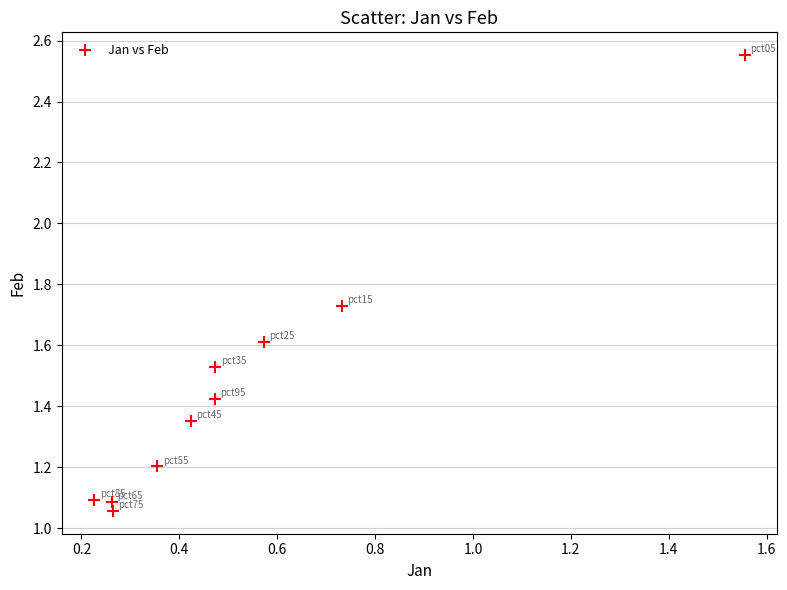

What is the average X value?

0.5